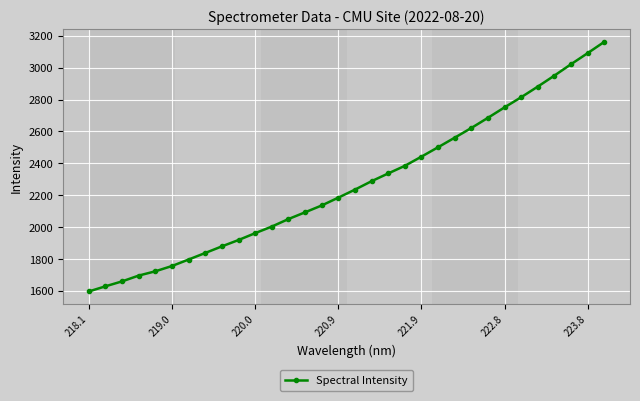

What is the difference between the maximum and minimum values?

1566.4